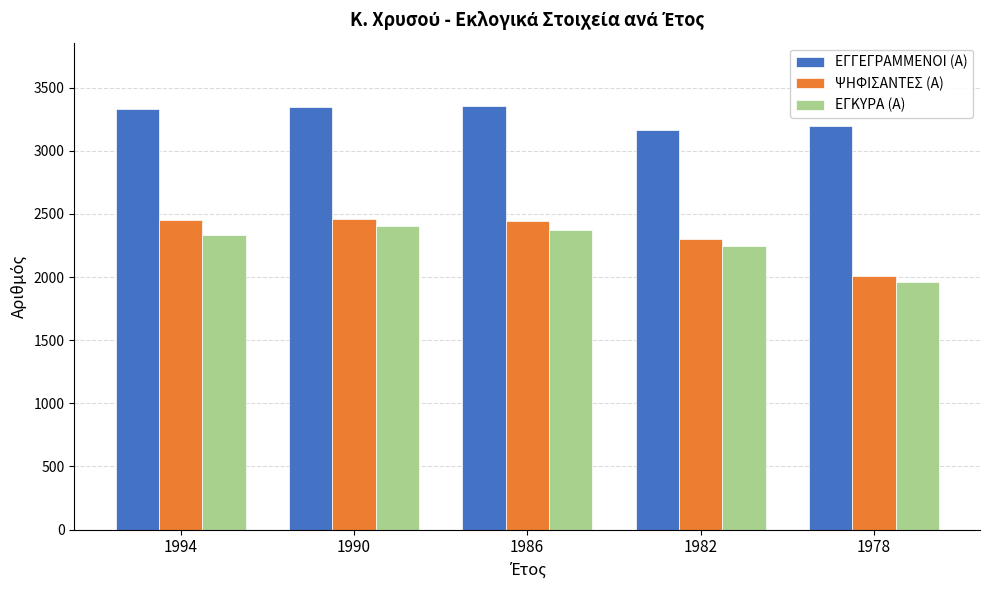

What is the value of the ΕΓΓΕΓΡΑΜΜΕΝΟΙ (Α) bar at the 2nd from the left?

3346